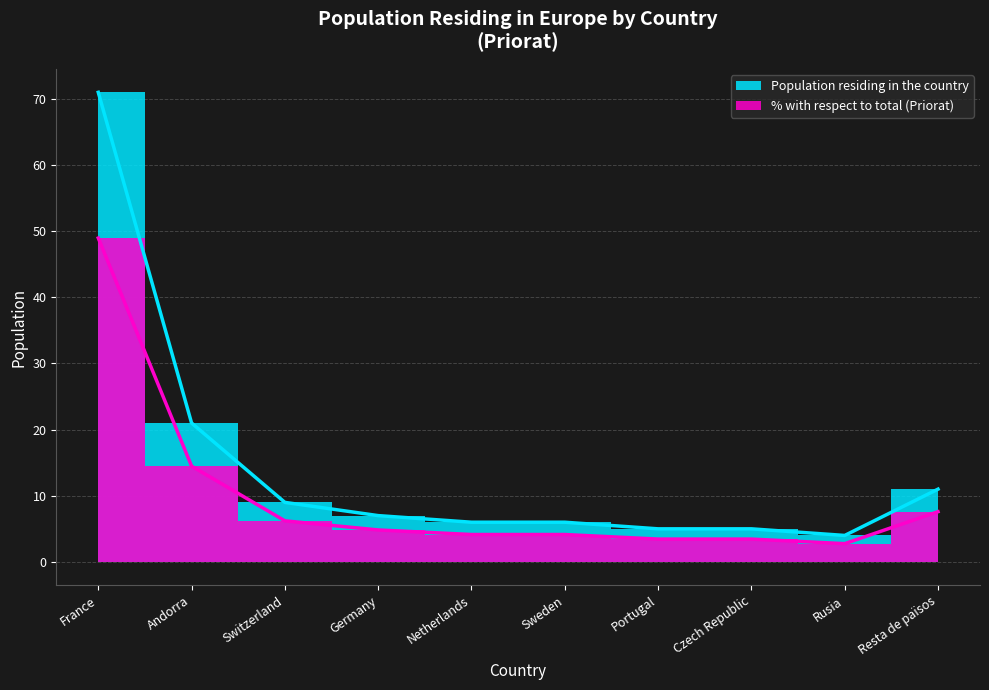

At which label does Population residing in the country first exceed 7?

France